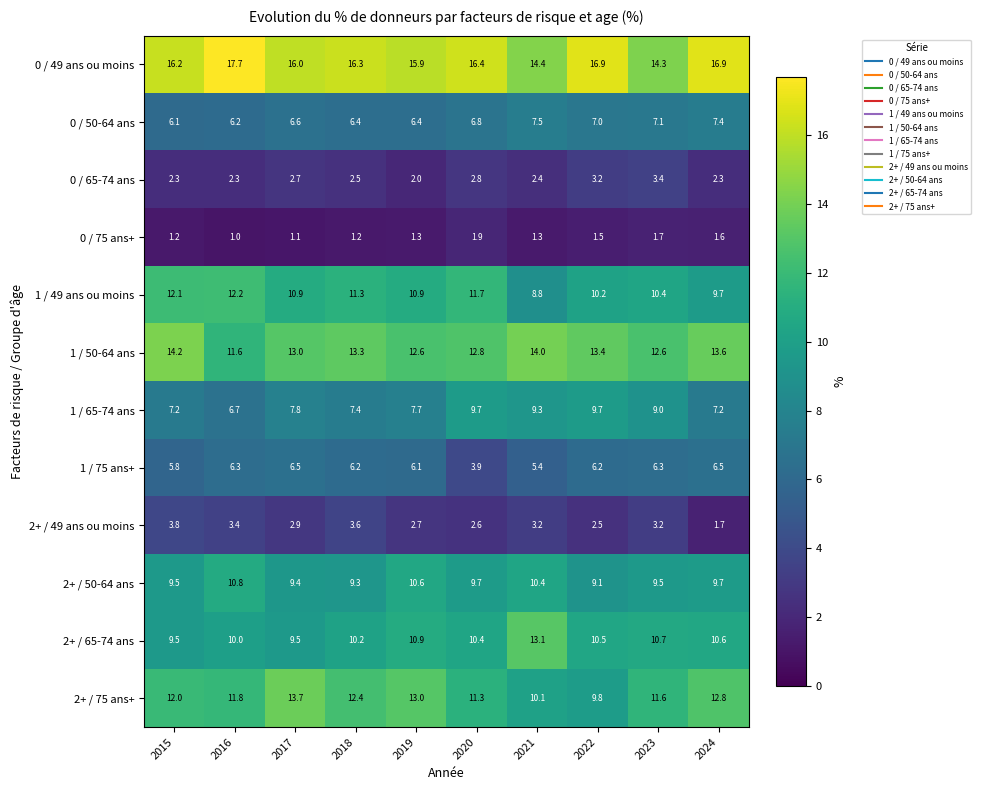

What is the difference between the maximum and minimum values in the 2+ / 65-74 ans series?

3.6